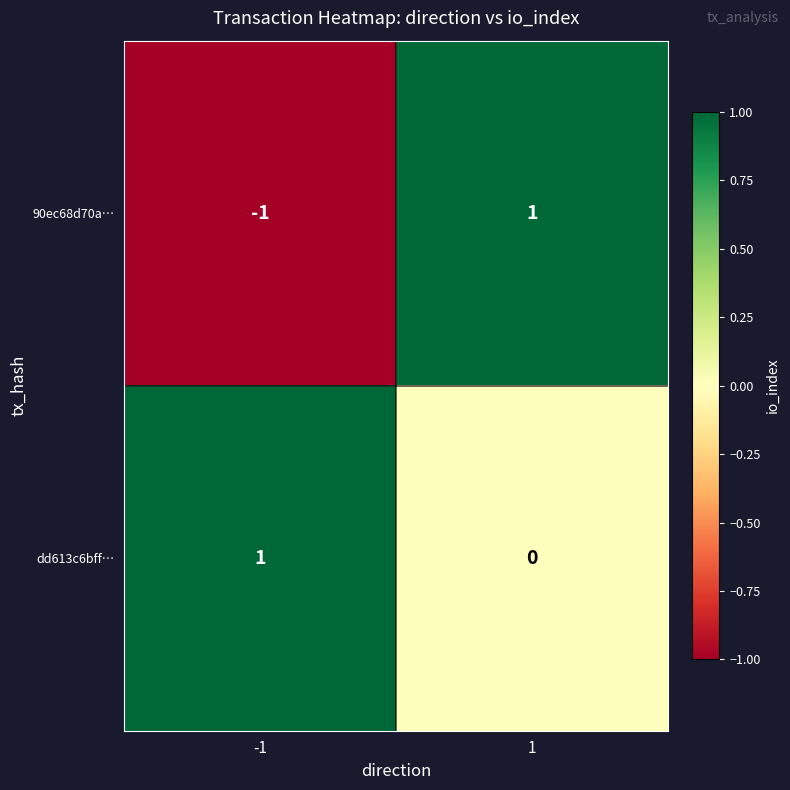

Which series has the largest total across all categories?

dd613c6bff…